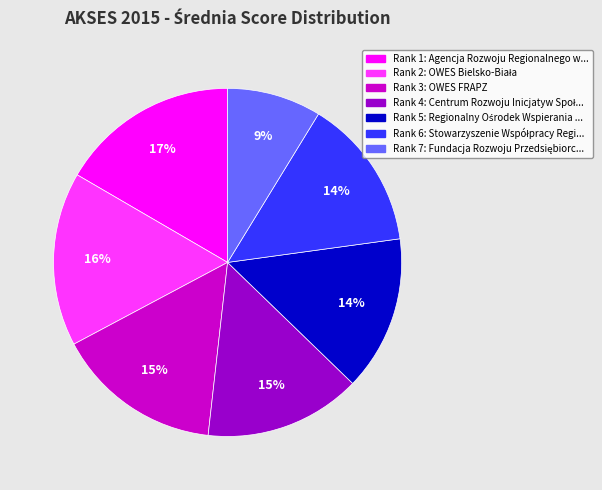

How many segments does this pie chart have?

7